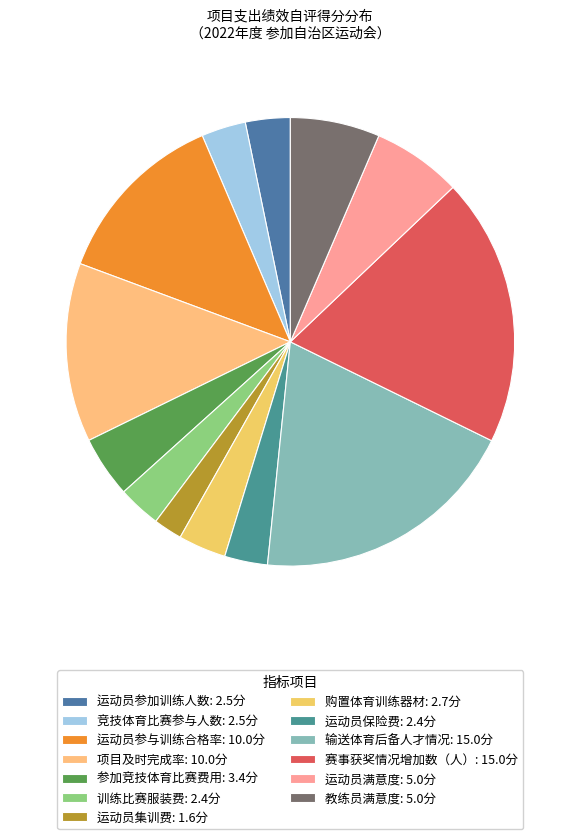

Which slice is the largest?

输送体育后备人才情况